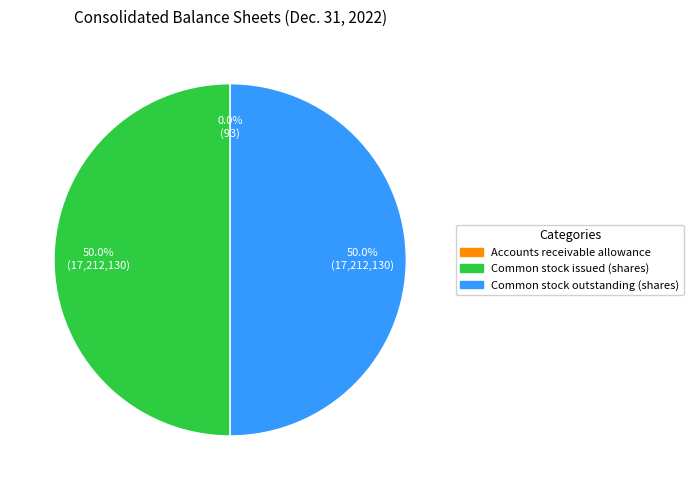

What percentage is NOT represented by Common stock outstanding (shares)?

50.0%